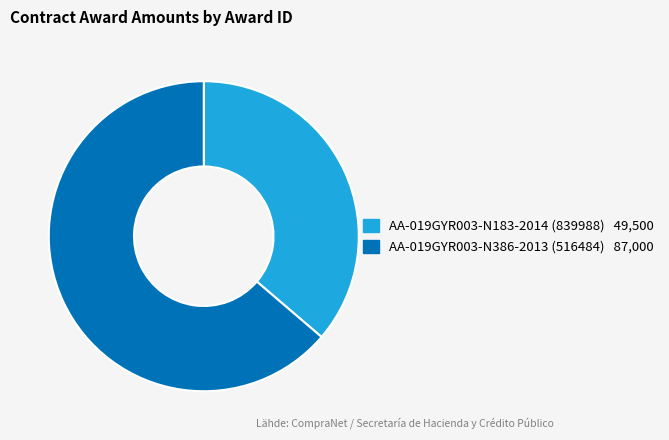

Which category accounts for the majority?

AA-019GYR003-N386-2013 (516484)